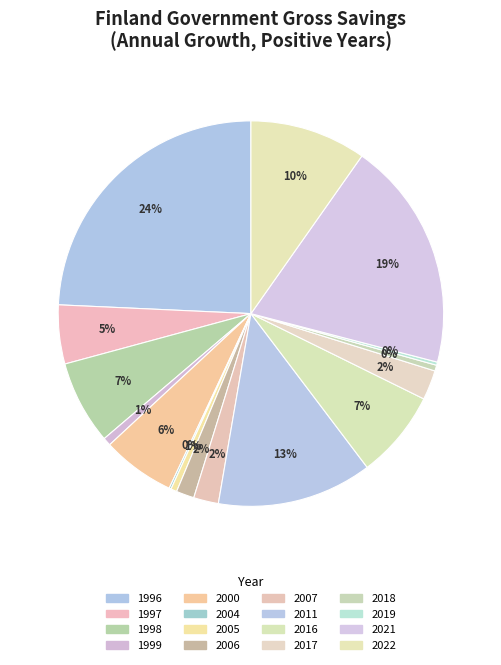

Rank the categories by value from lowest to highest.

2004, 2019, 2018, 2005, 1999, 2006, 2007, 2017, 1997, 2000, 1998, 2016, 2022, 2011, 2021, 1996